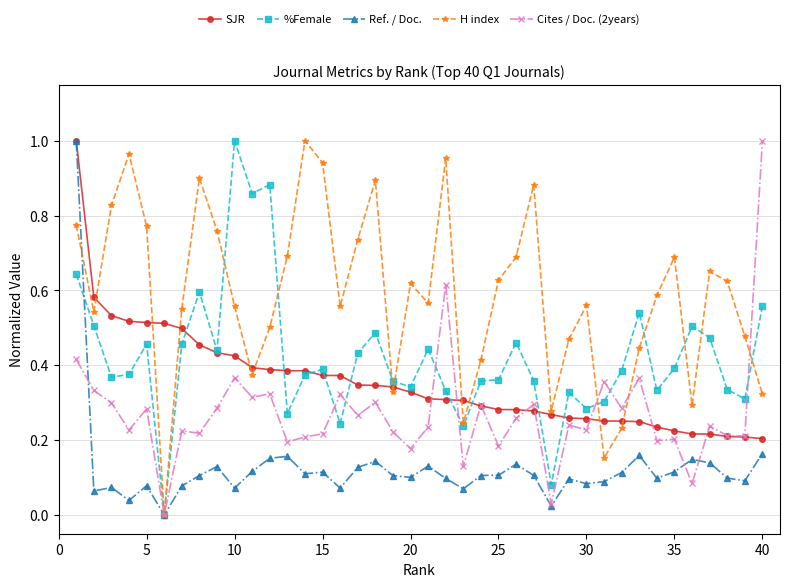

Which series has the largest total across all categories?

H index